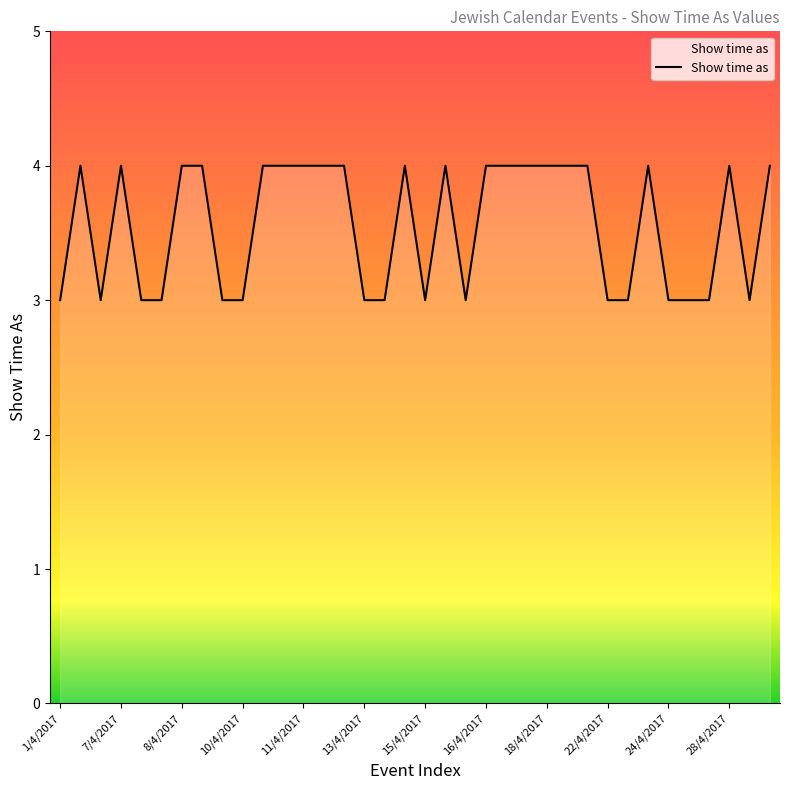

What is the maximum value shown in the chart?

4